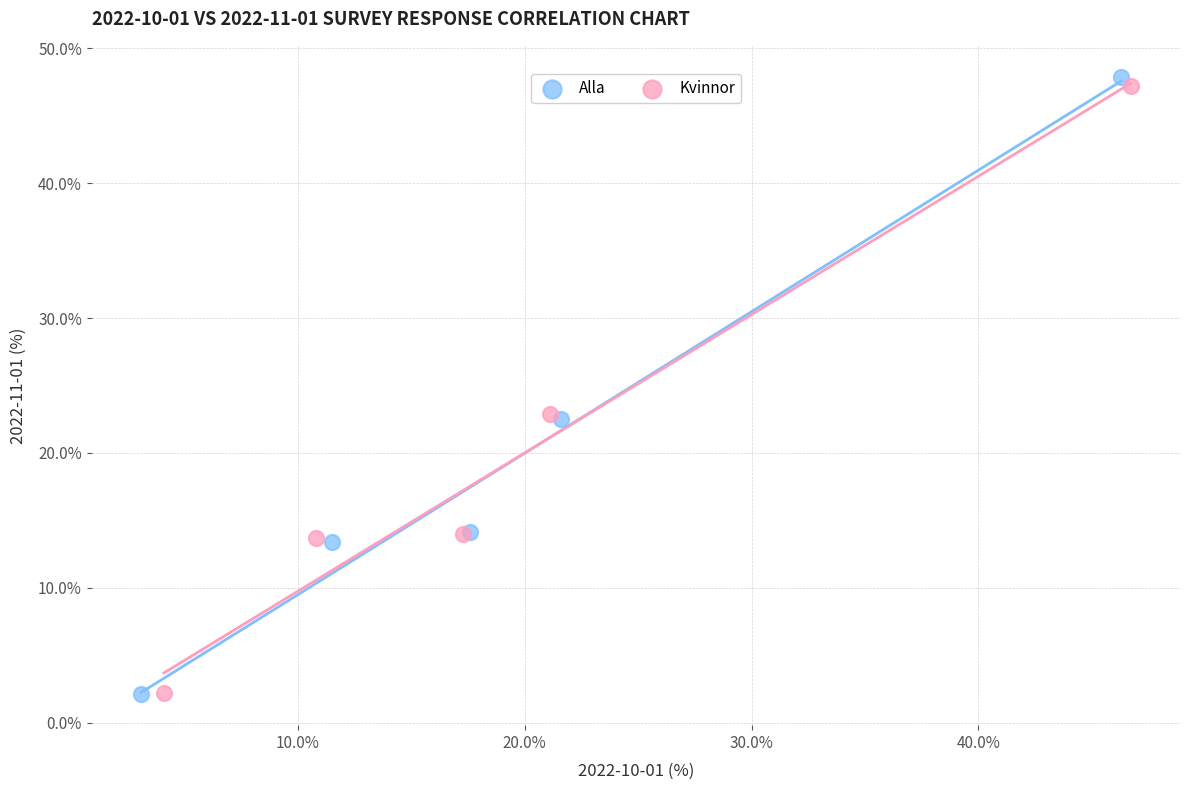

Which series has the widest spread of Y values?

Alla